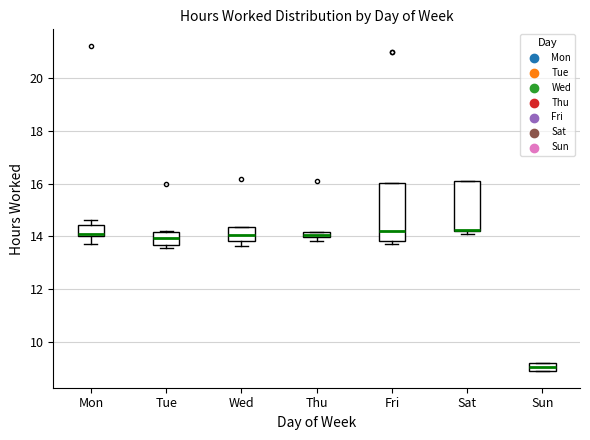

Where is the lower edge of the box for Thu on the y-axis? The values are not printed on the chart, so give them approximately, as read against the axis.

14.0